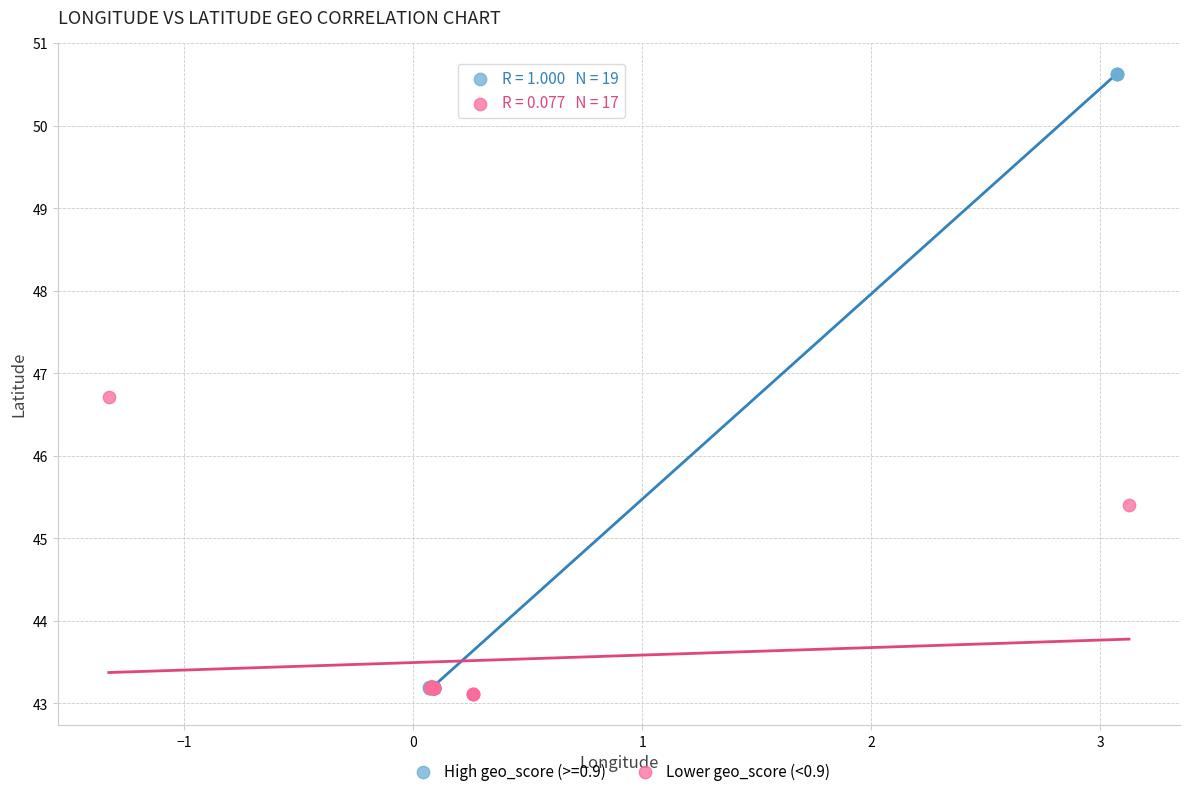

Which series reaches the maximum Y coordinate?

High geo_score (>=0.9)